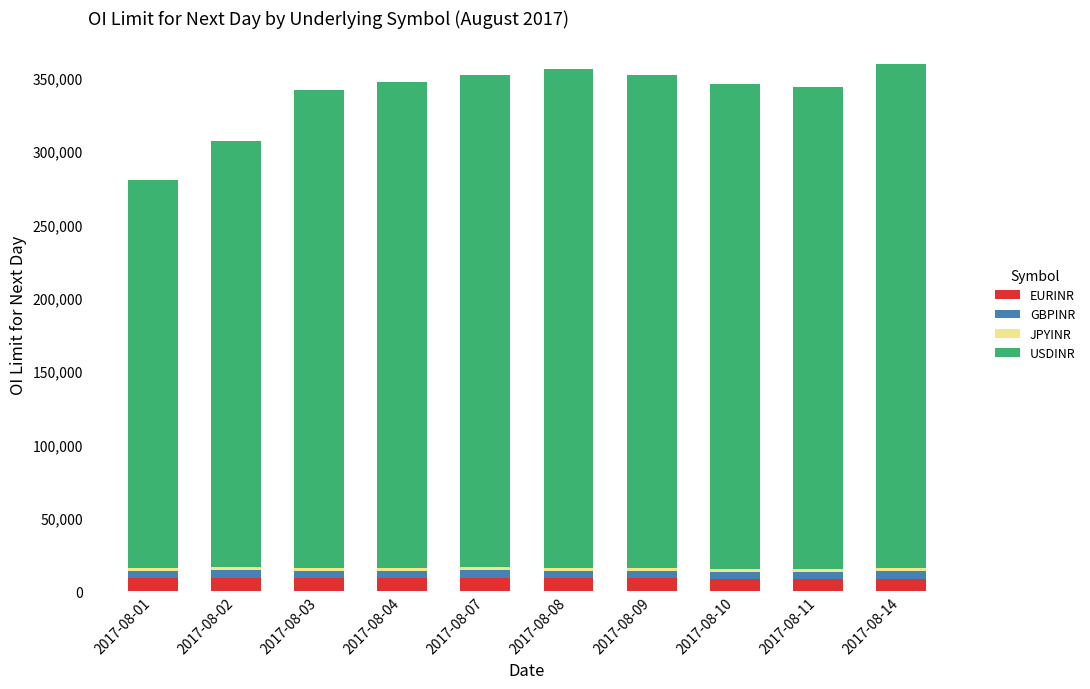

What is the maximum value for EURINR?

9207